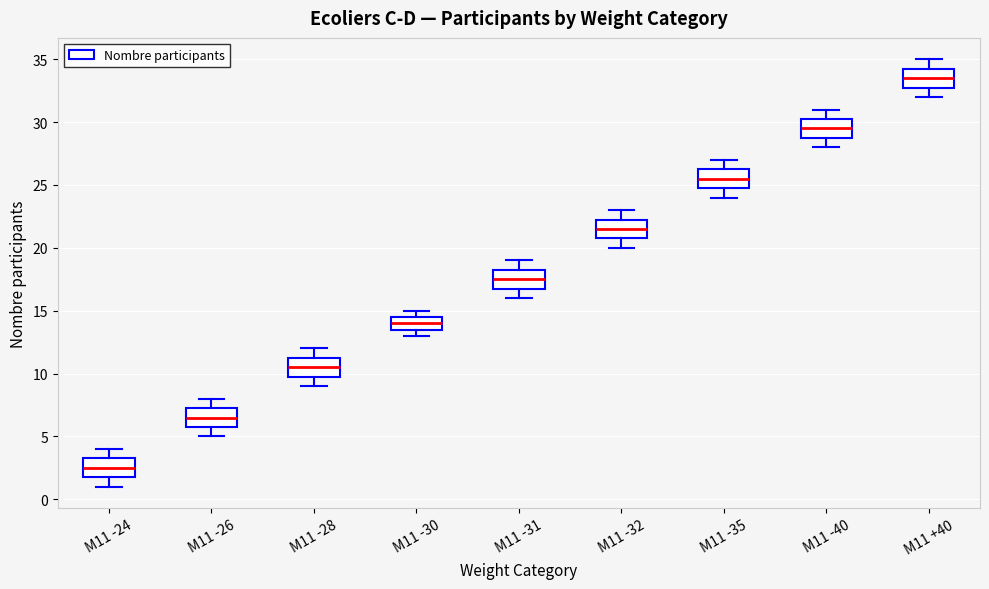

Where does the median line of the box for M11 -30 sit on the y-axis? The values are not printed on the chart, so give them approximately, as read against the axis.

14.0